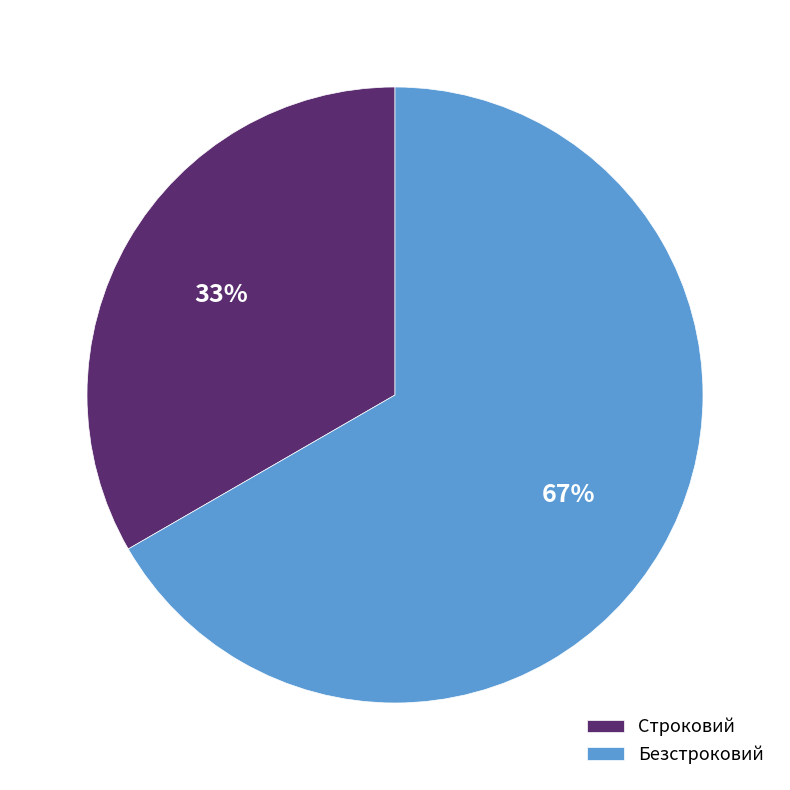

Between Строковий and Безстроковий, which is larger?

Безстроковий